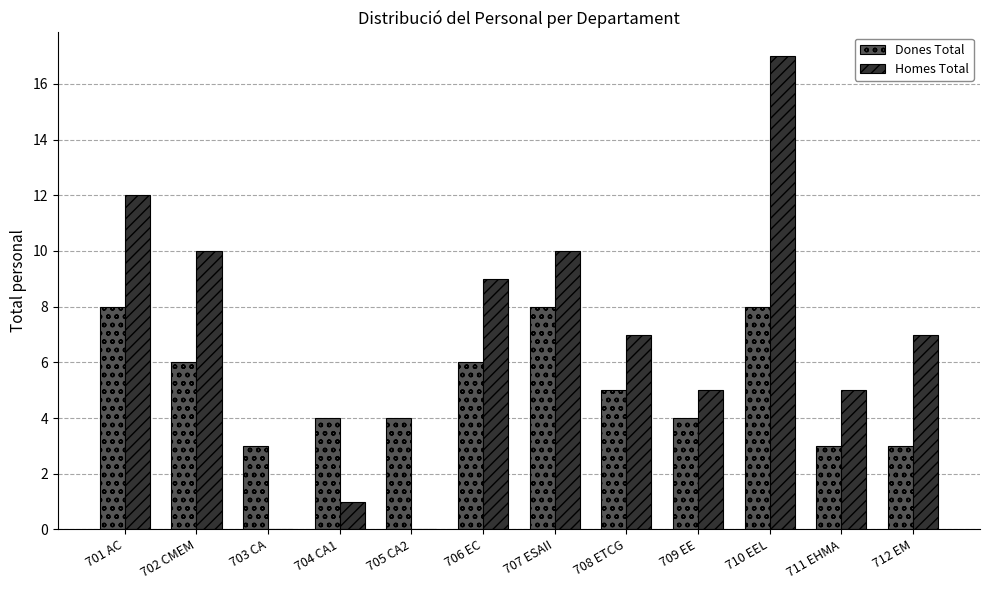

What is the difference between the Homes Total values at 710 EEL and 712 EM?

10